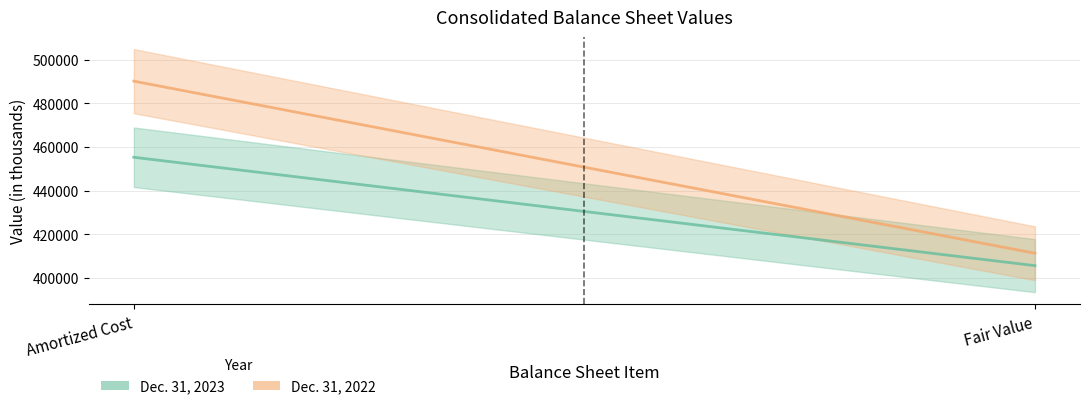

What is the total value across all series at Amortized Cost?

945500